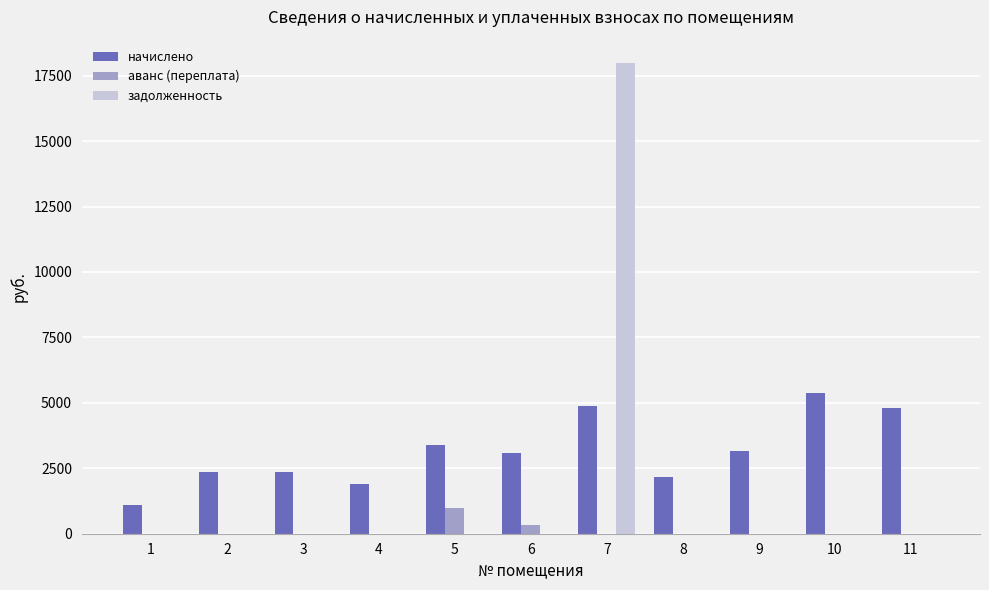

What is the sum of all начислено values?

34585.6